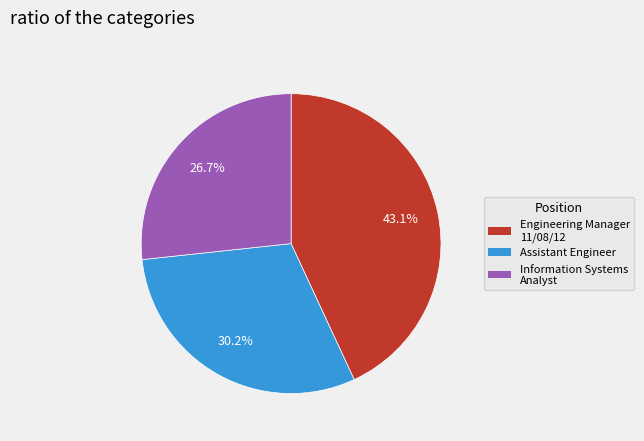

Approximately how many times larger is the value at Information Systems Analyst compared to Assistant Engineer?

0.9